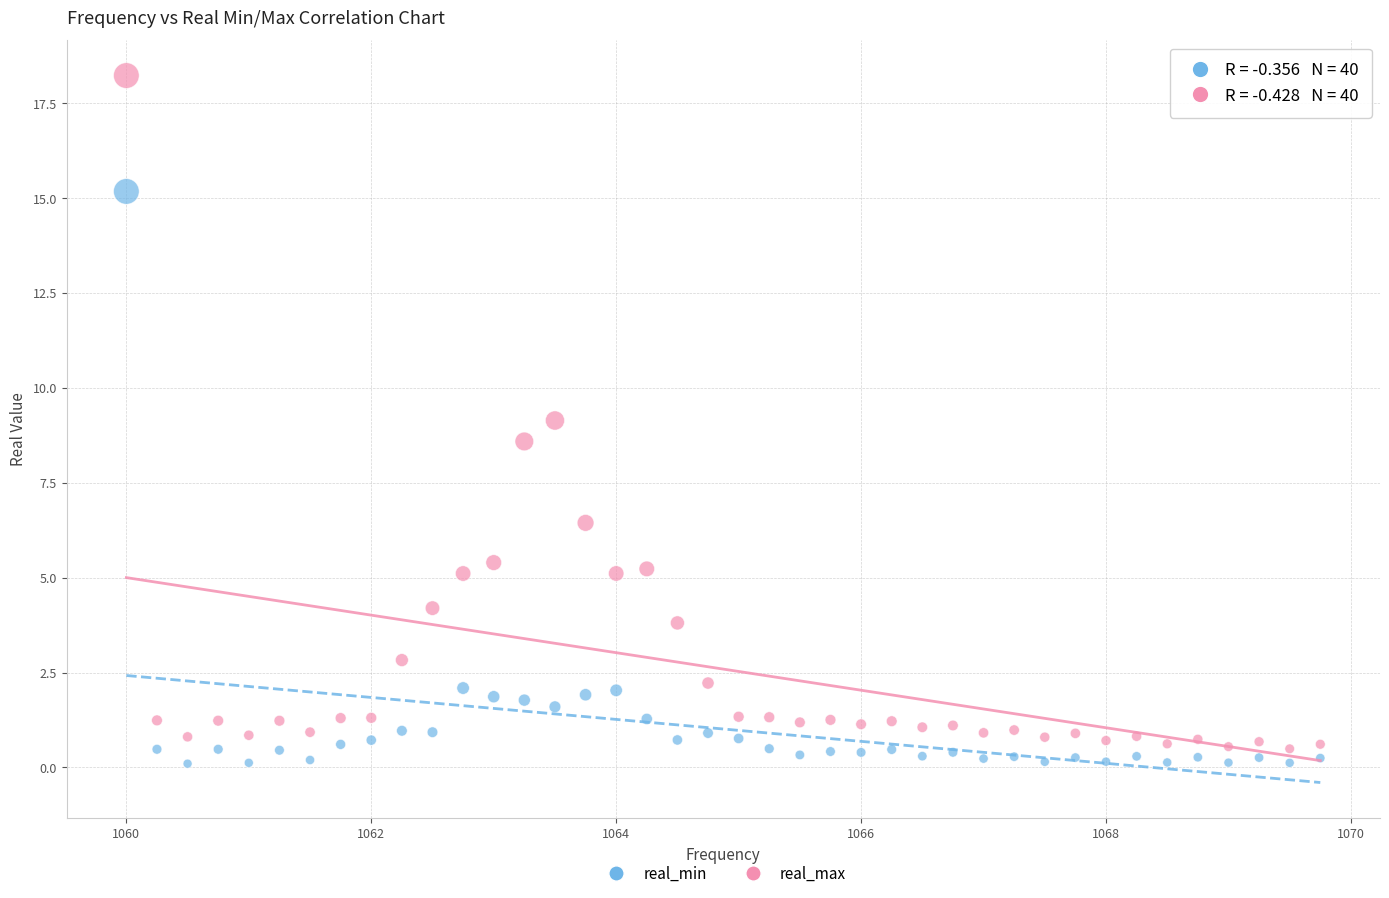

In the real_min series, what Y value is closest to 7?

2.1